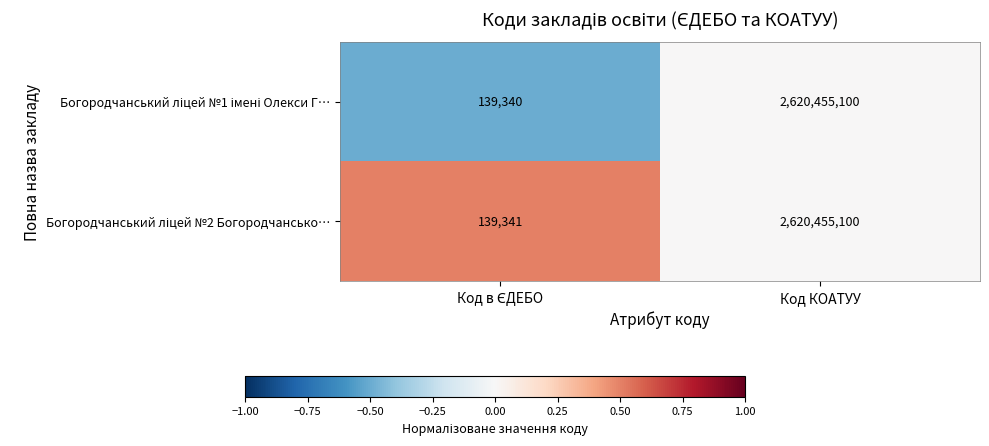

At which category is the sum across all series the highest?

Код КОАТУУ